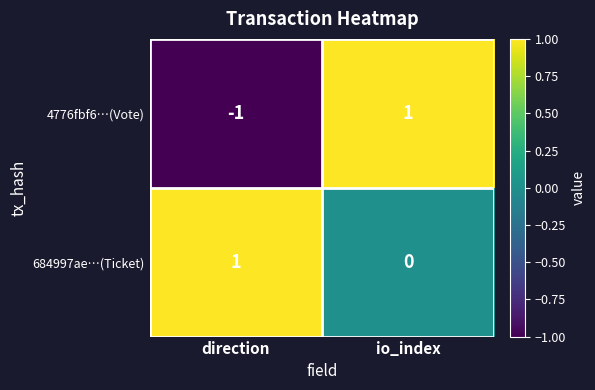

What is the total value across all series at io_index?

1